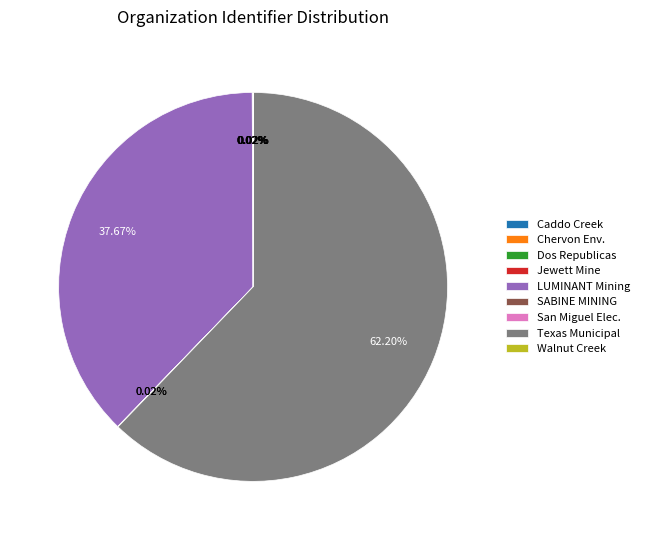

What is the majority slice?

Texas Municipal